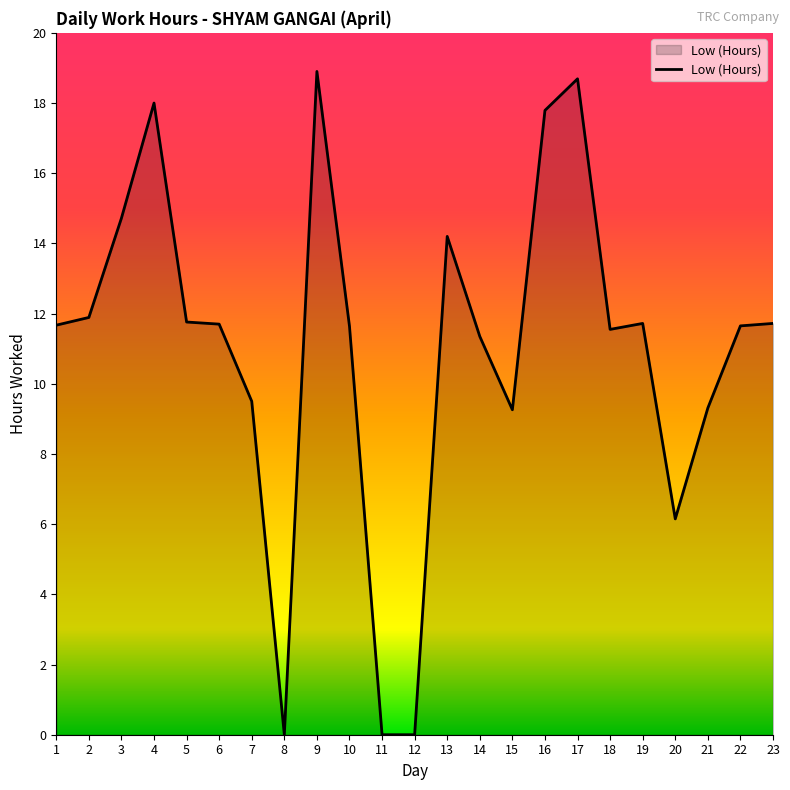

What is the sum of all values?

253.2